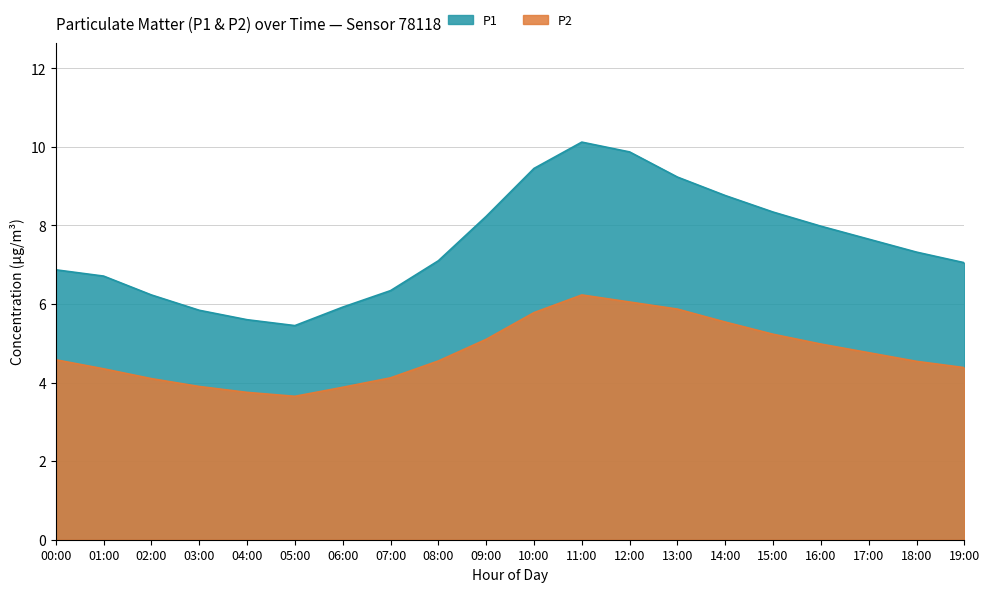

List the series in order of their peak value, lowest first.

P2, P1